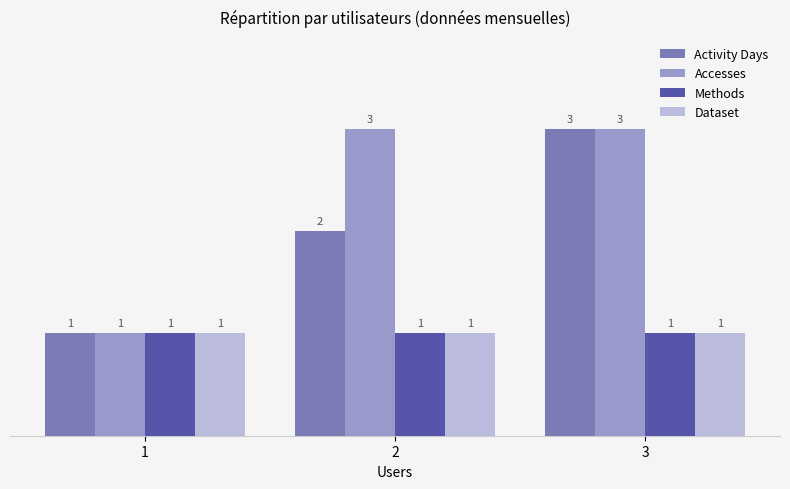

What is the total value across all series at 2?

7